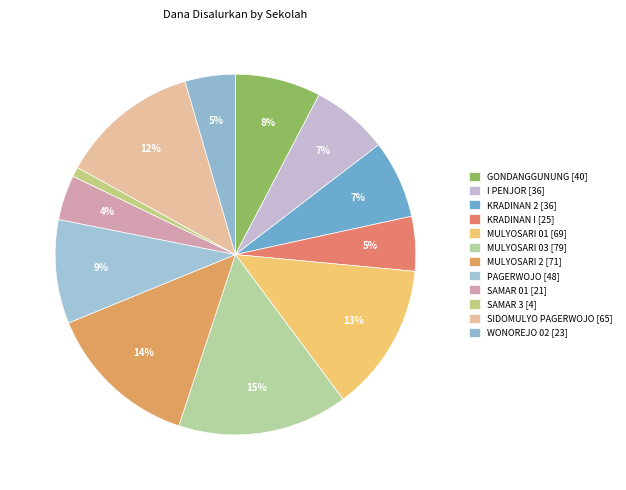

How many slices are in this pie chart?

12